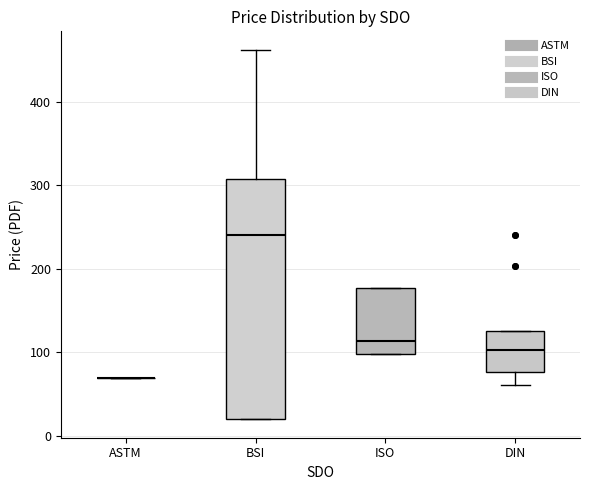

Reading left to right, transcribe this box plot: for each box, give where its median line is, the range the box spans, and where its two whiskers end, as read against the y-axis. The values are not printed on the chart, so give them approximately, as read against the axis.

ASTM: box collapsed to a line at 70, whiskers 70 to 70
BSI: median 240, box 20 to 310, whiskers 20 to 460
ISO: median 110, box 100 to 180, whiskers 100 to 180
DIN: median 100, box 80 to 130, whiskers 60 to 130